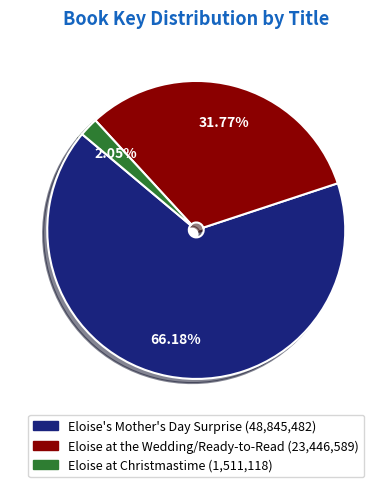

The Eloise at the Wedding/Ready-to-Read slice represents 20% of the pie. True or false?

False